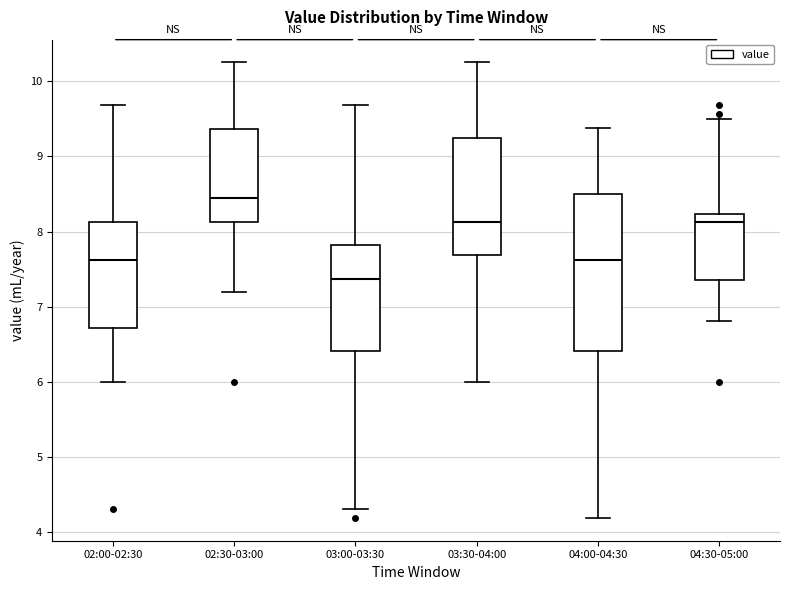

Which box has the lowest median line?

03:00-03:30